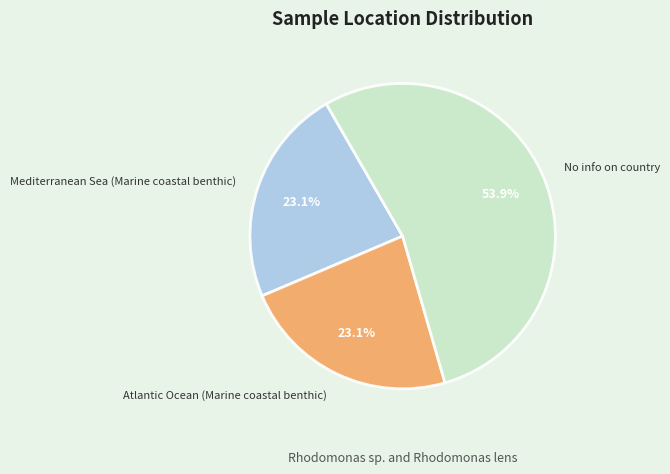

Which slice is the largest?

No info on country